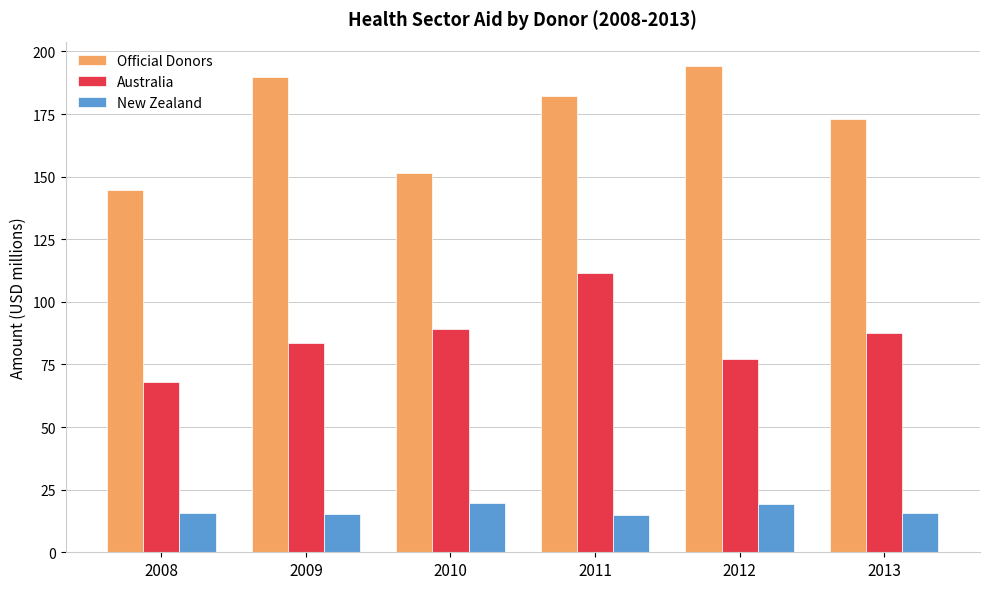

What is the value of the Official Donors bar at the 4th from the left?

182.2